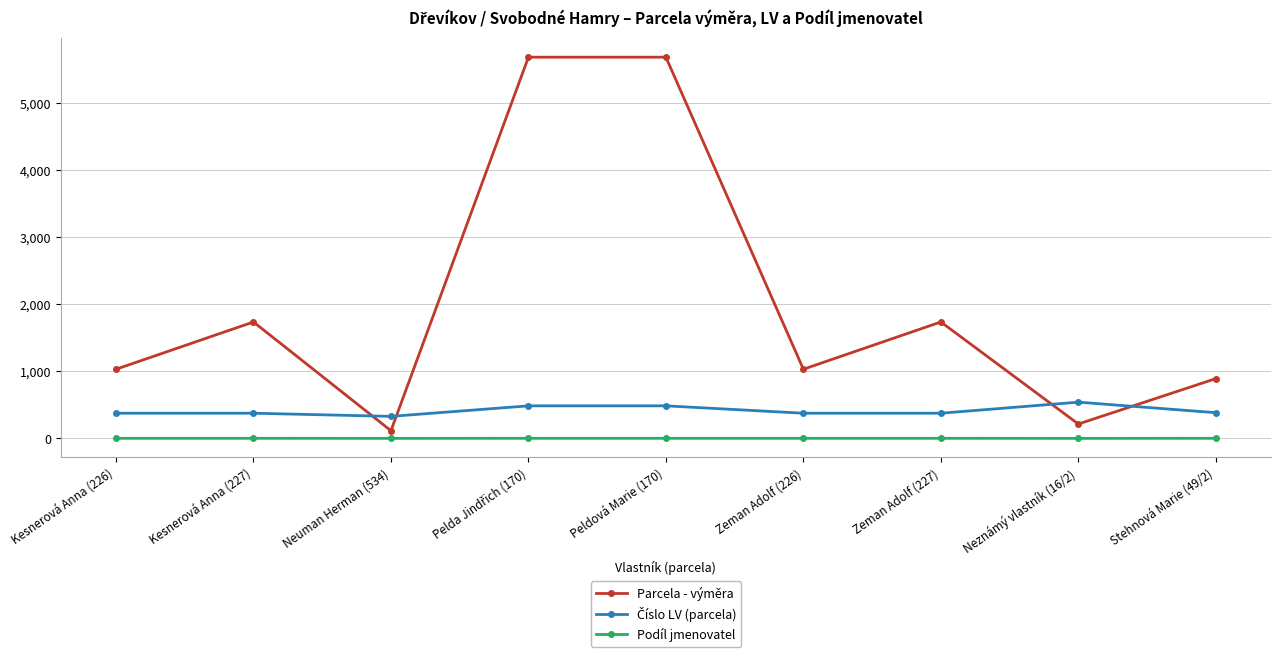

What is the difference between the second highest and second lowest values in the Parcela - výměra series?

5471